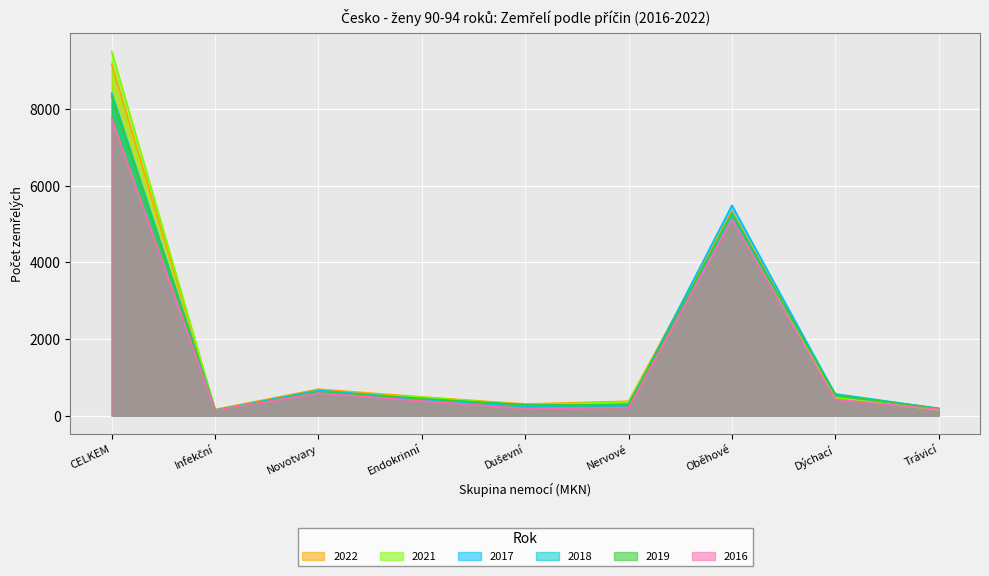

What is the highest value of the 2018 series?

8375